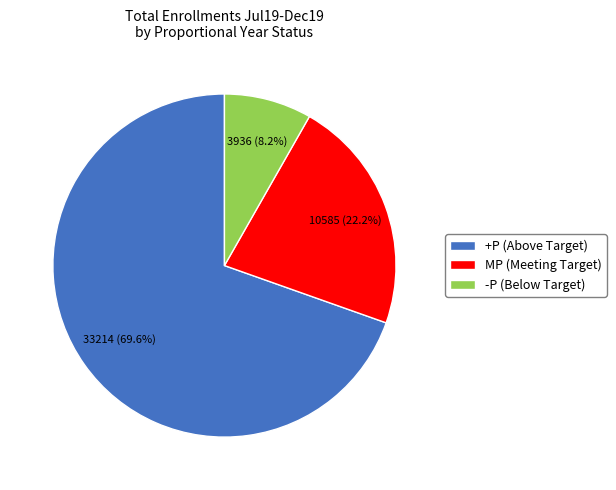

What is the ratio of the value at -P to the value at +P?

0.1